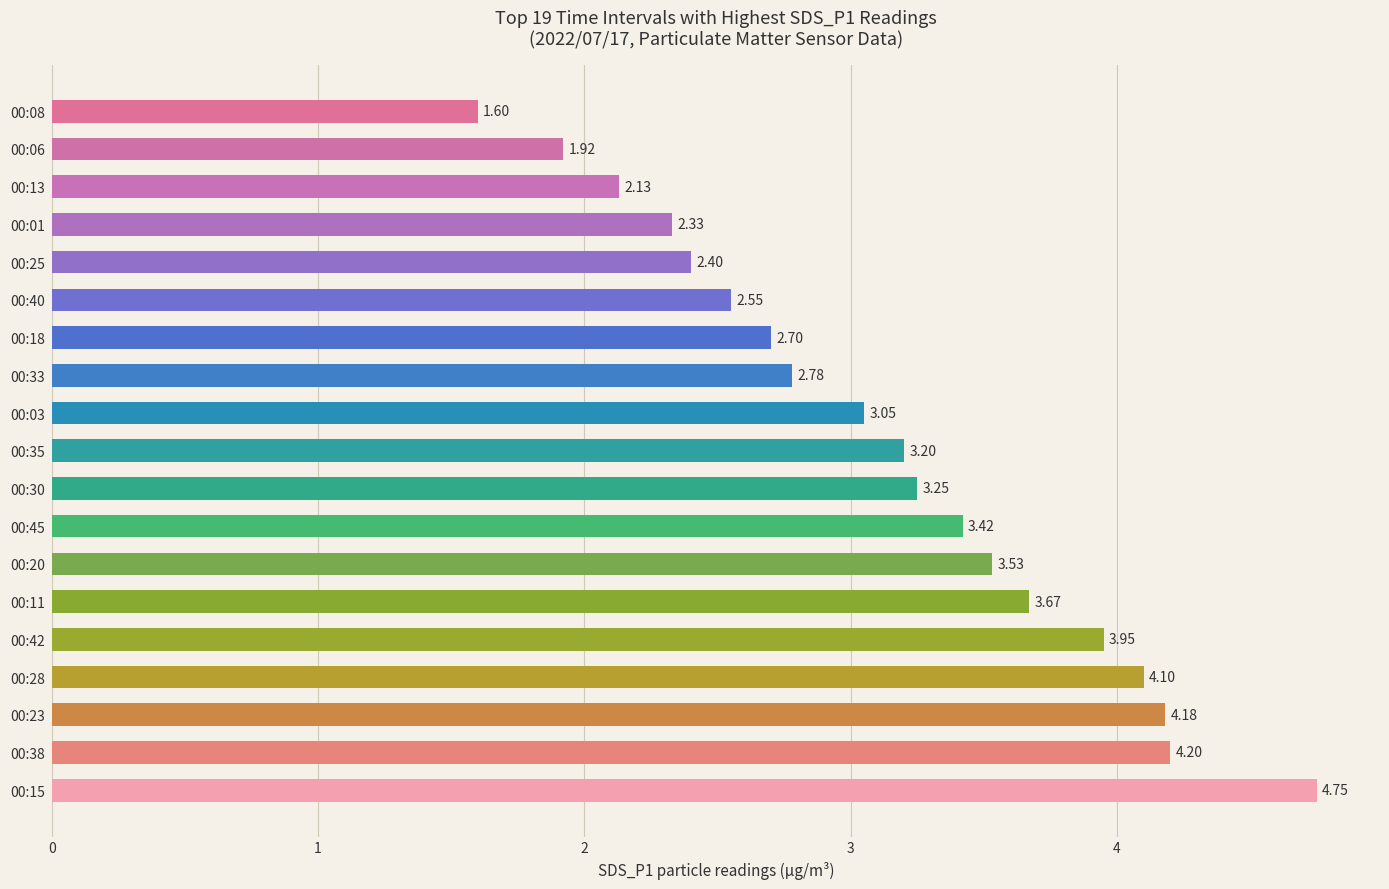

Which category has the lowest value across all series?

00:08